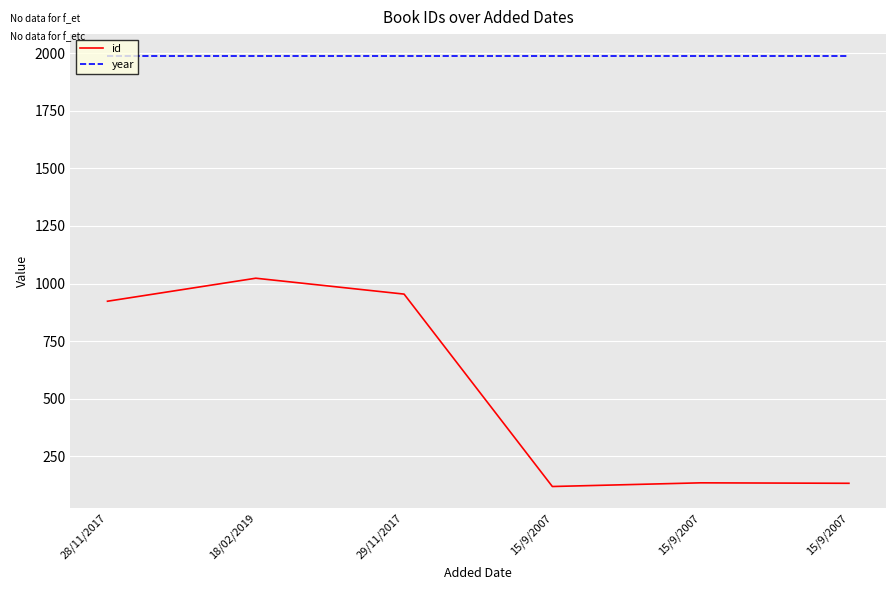

True or false: year and id intersect in this chart.

False